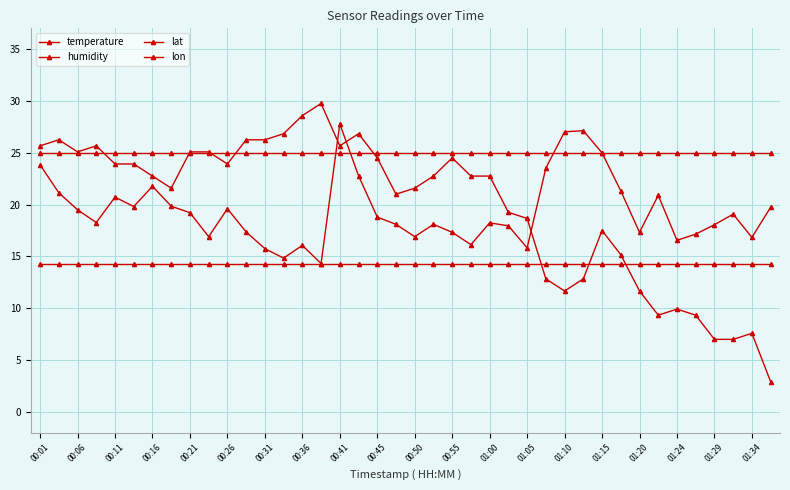

What is the maximum value shown in the chart?

29.7